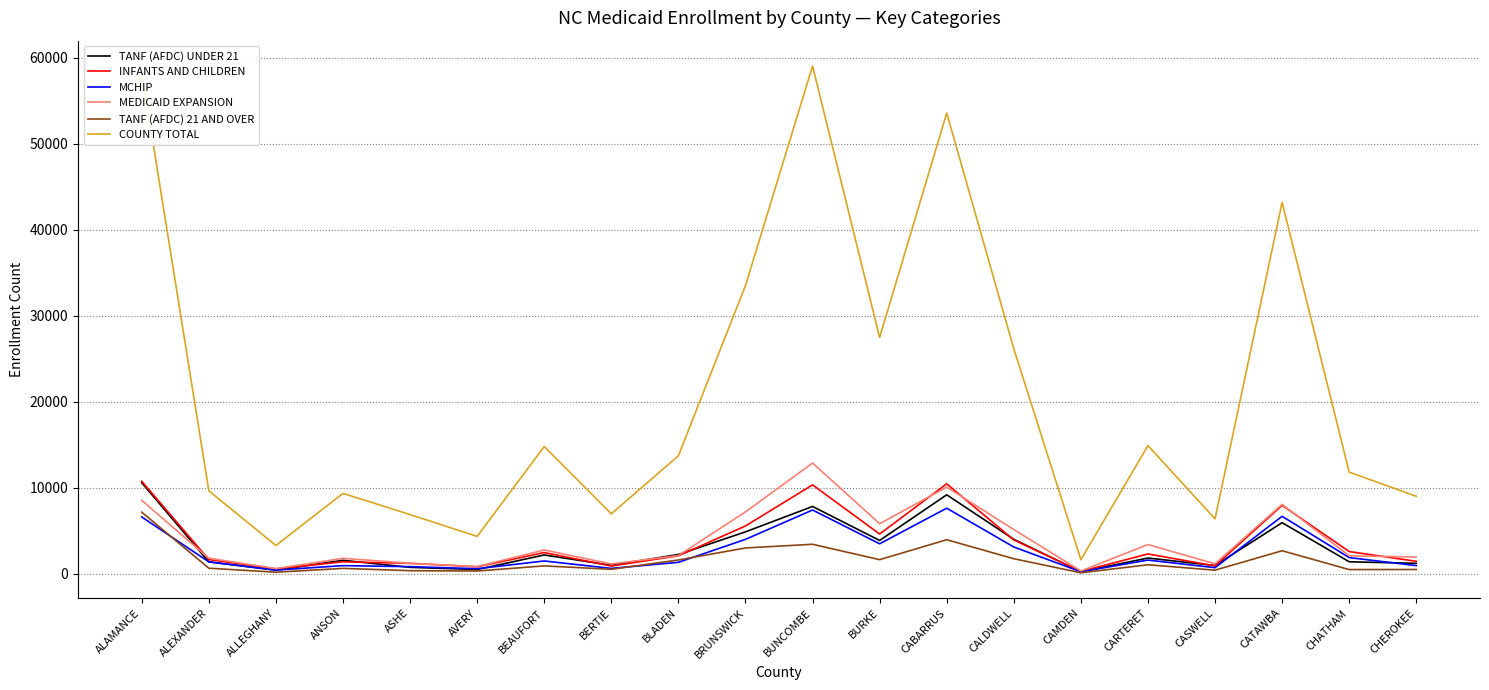

What are all the series names shown in the legend?

TANF (AFDC) UNDER 21, INFANTS AND CHILDREN, MCHIP, MEDICAID EXPANSION, TANF (AFDC) 21 AND OVER, COUNTY TOTAL